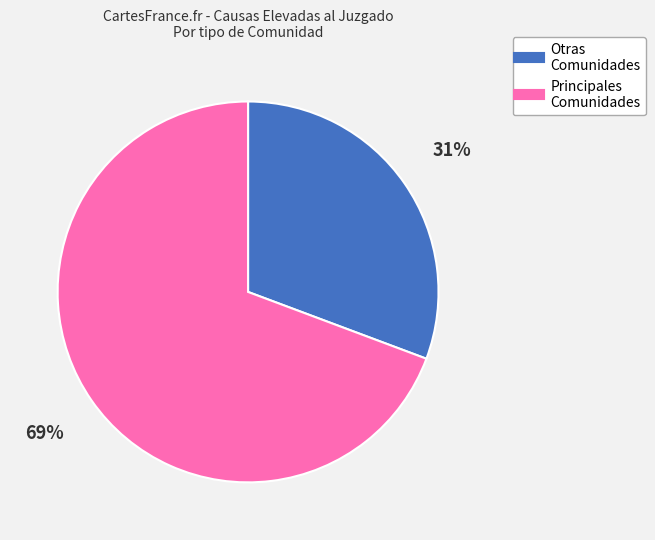

Does any single category account for the majority?

Yes